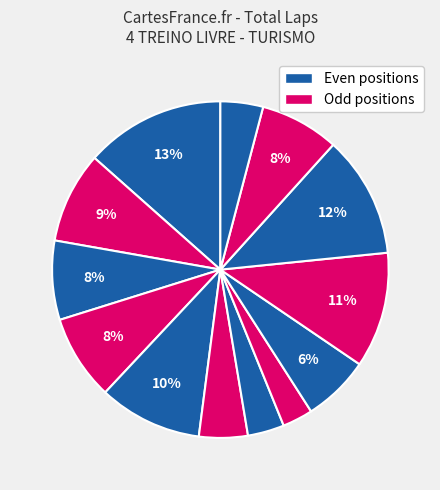

How many segments does this pie chart have?

13